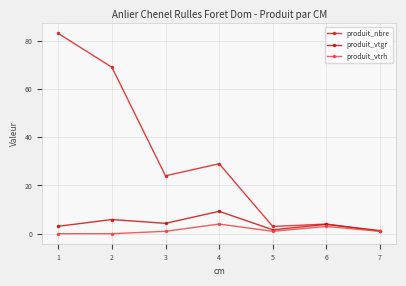

What is the sum of all produit_nbre values?

213.0